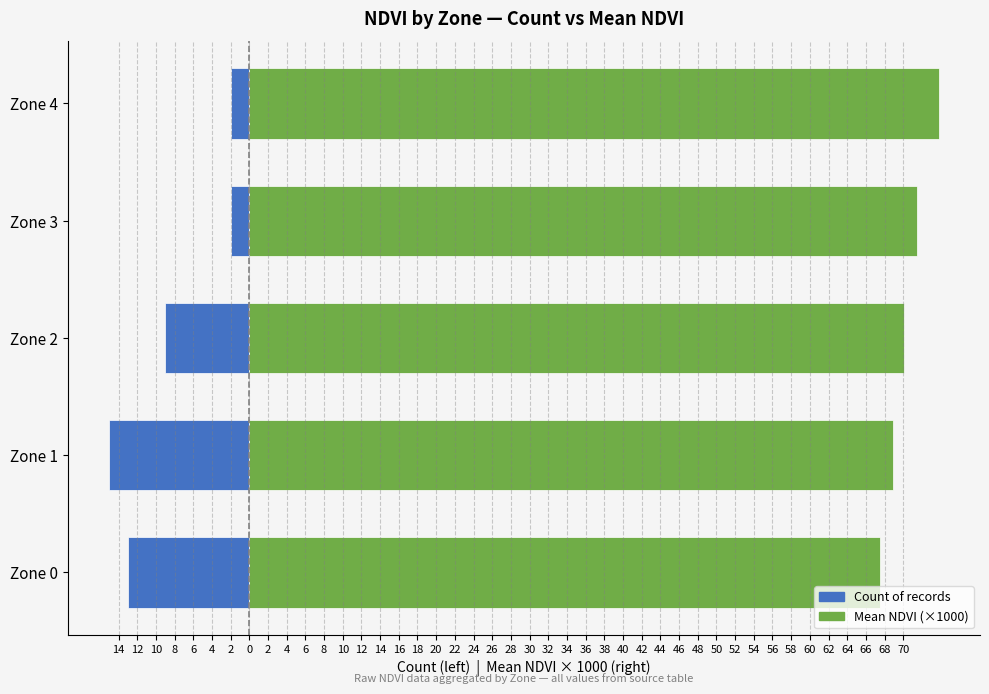

True or false: Count has a value of -2.0 at Zone 3.

True